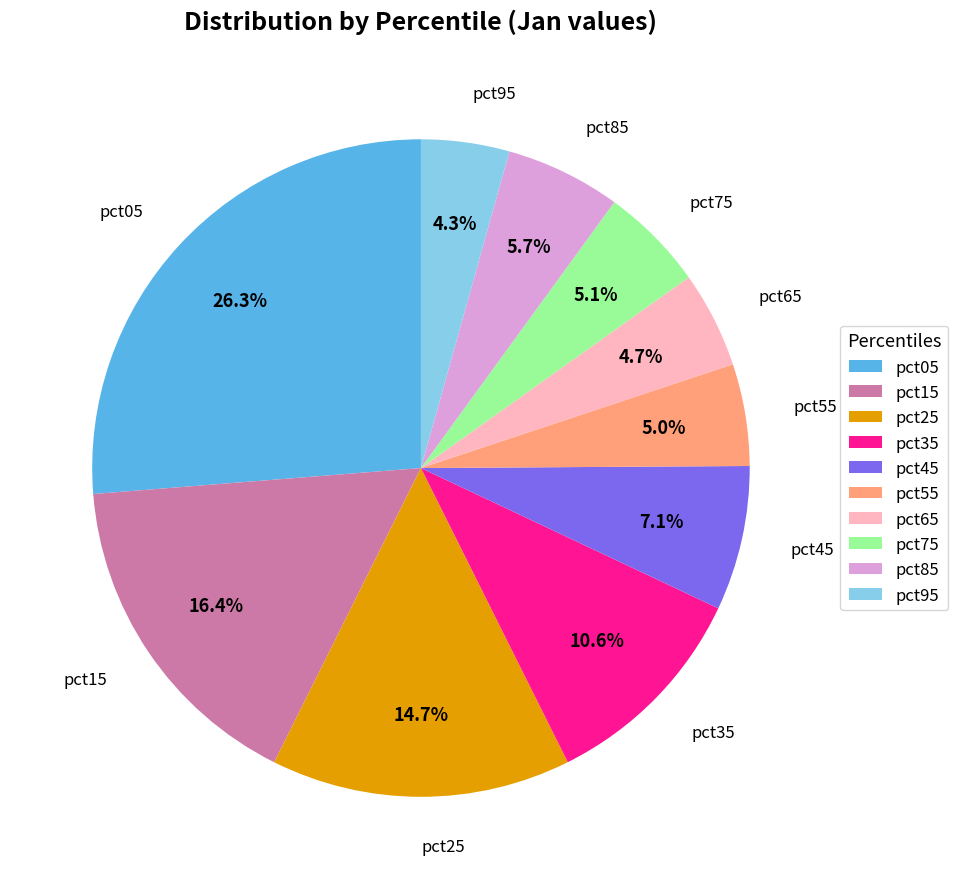

How many segments does this pie chart have?

10